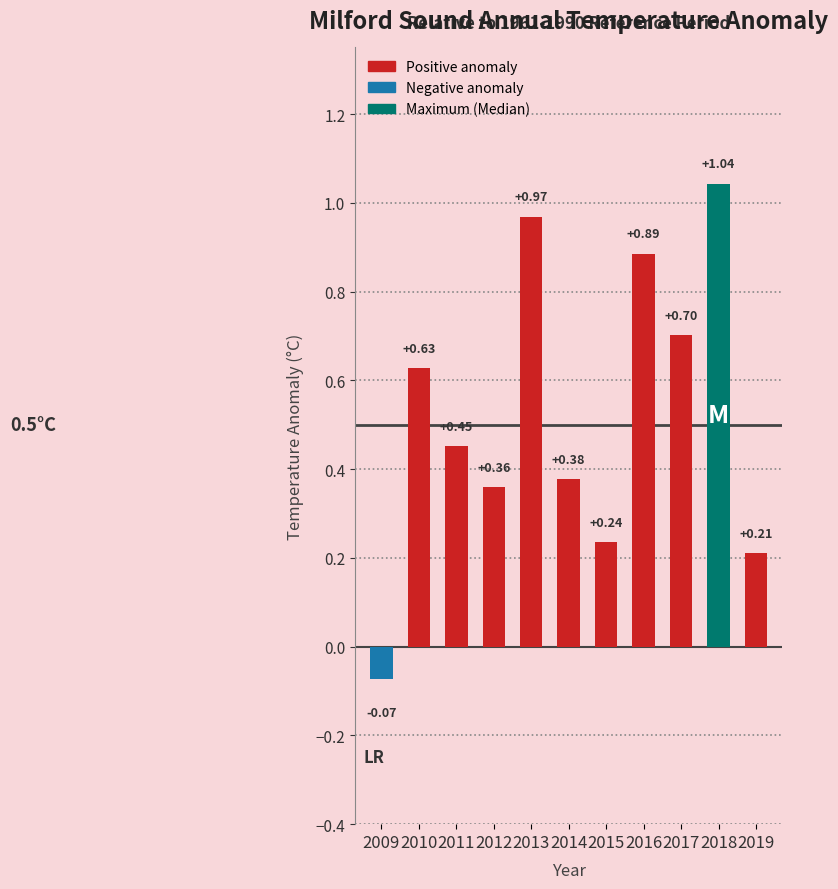

List the labels in order of value, smallest first.

2009, 2019, 2015, 2012, 2014, 2011, 2010, 2017, 2016, 2013, 2018